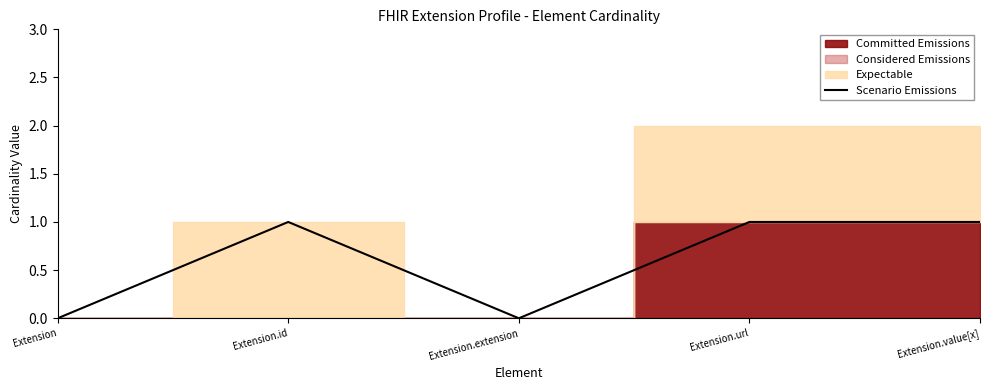

True or false: Scenario Emissions has a value of 0 at Extension.

True